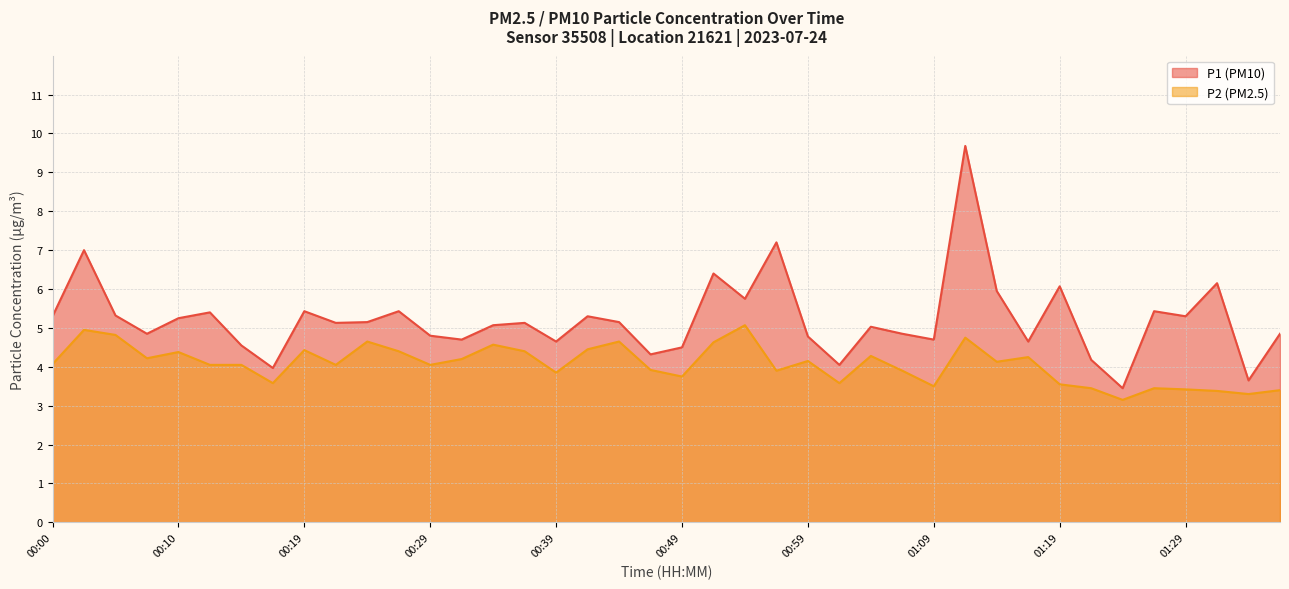

Between 00:17 and 00:32, which is larger?

00:32